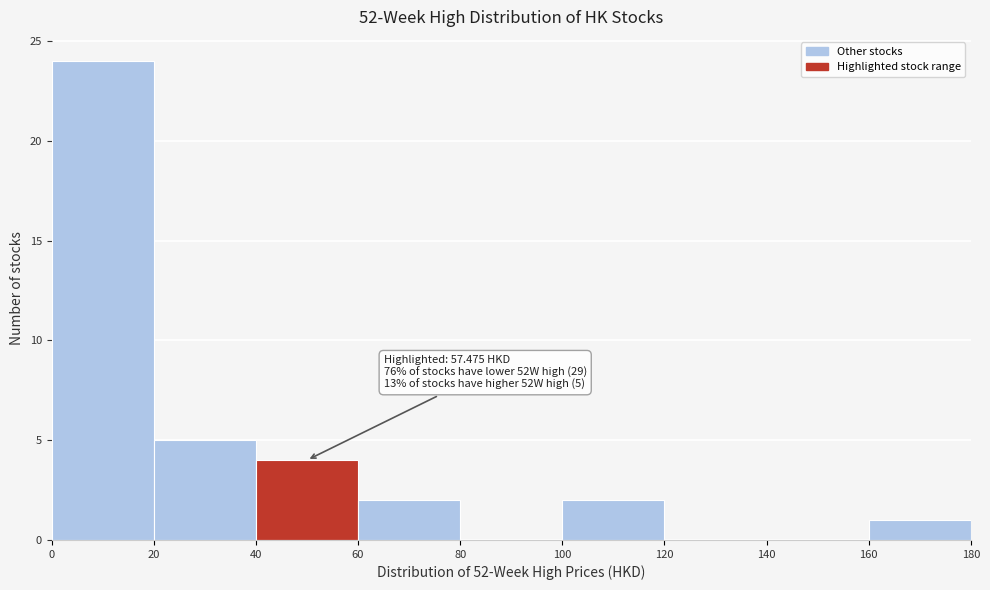

Which range on the x-axis has the tallest bar?

0 to 20